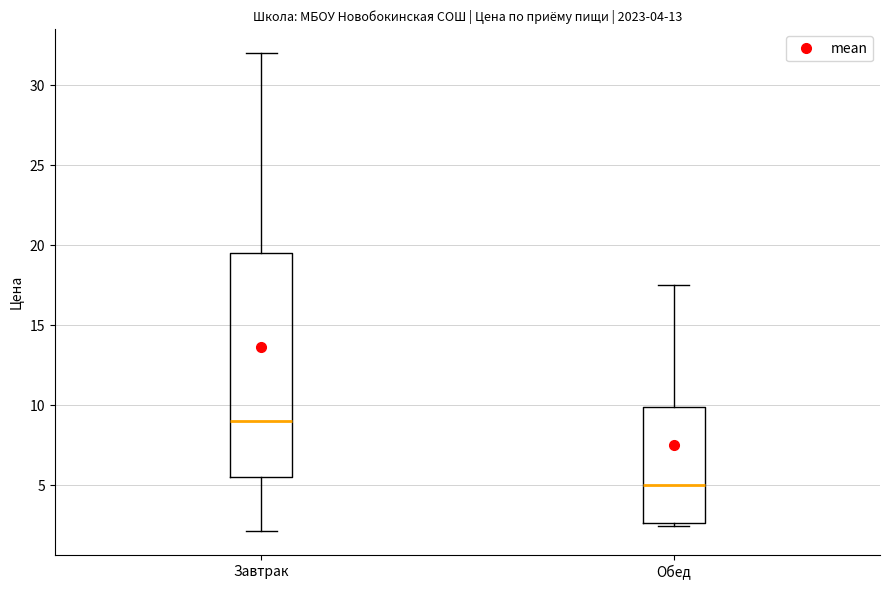

Where does the median line of the box for Завтрак sit on the y-axis? The values are not printed on the chart, so give them approximately, as read against the axis.

9.0